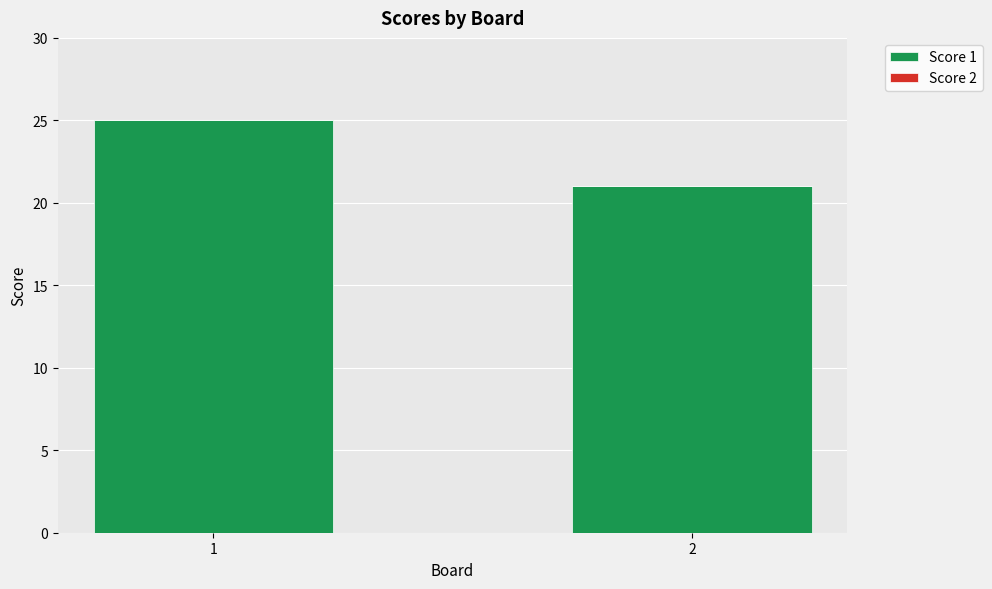

What is the approximate value at 2?

21